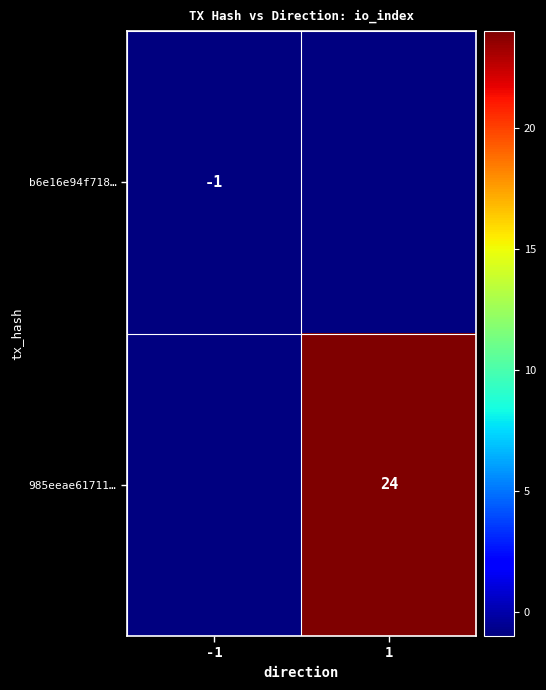

Is it true that b6e16e94f718… equals -1 at -1?

True